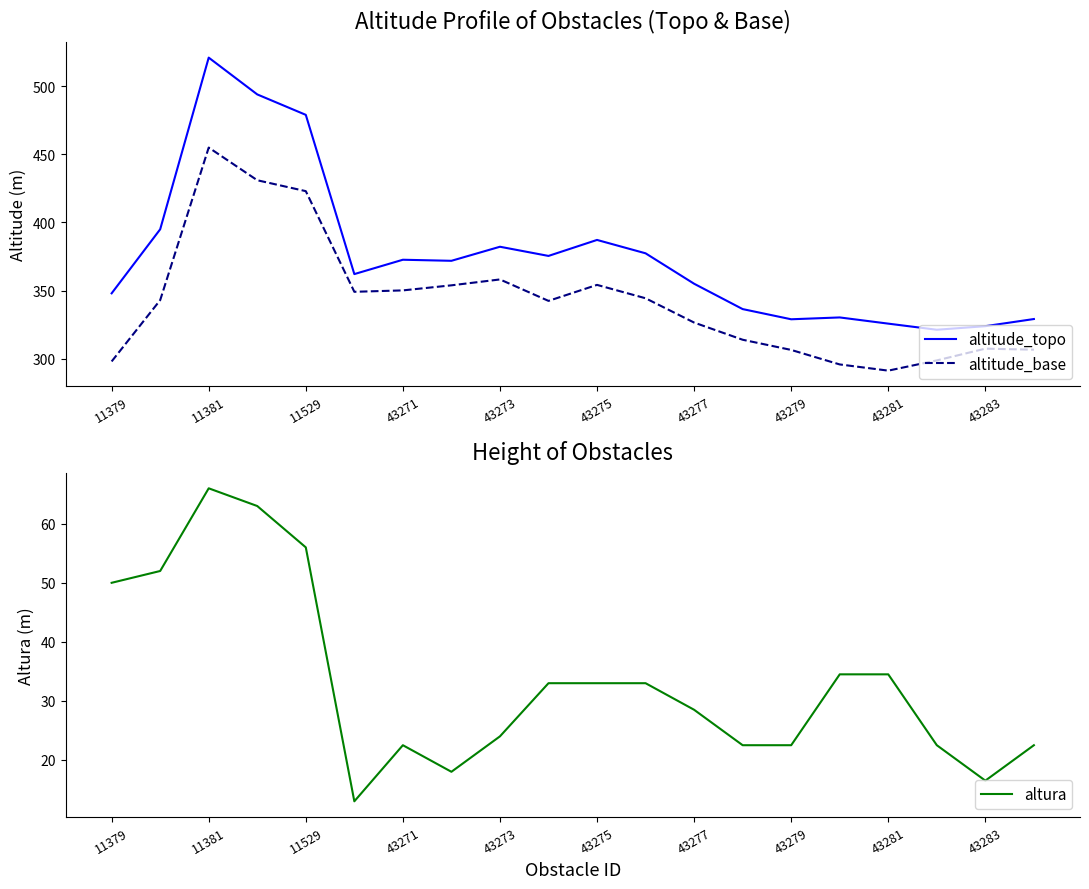

How many lines are shown in the chart?

3